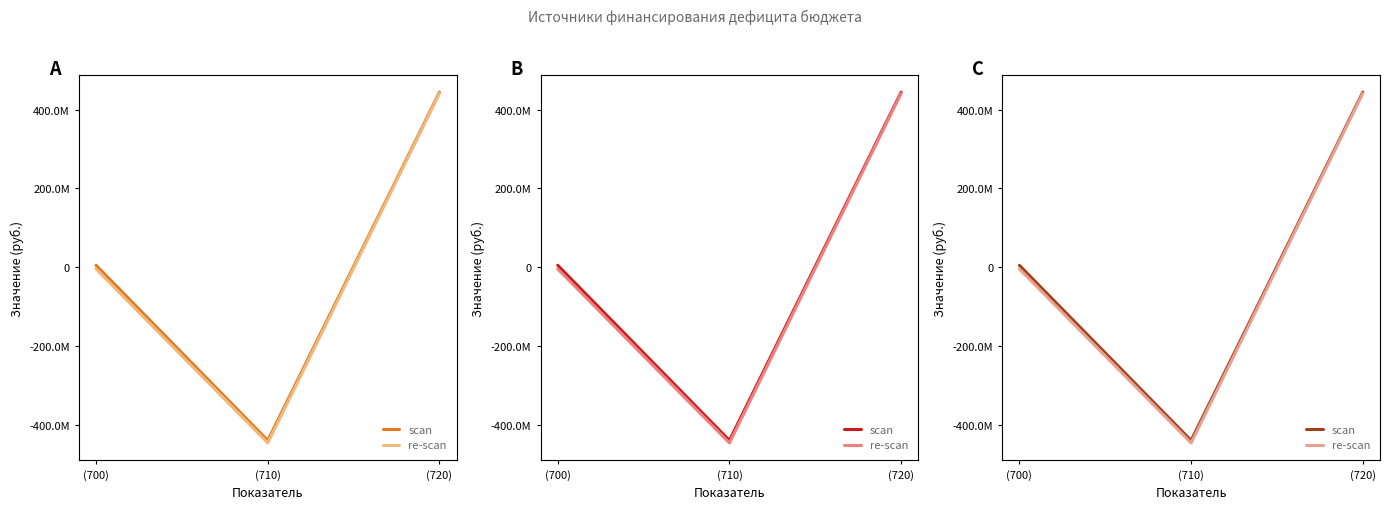

Reading left to right, list all the values displayed in this chart.

scan: 5088873.5	-438986193.5	444075066.9
re-scan: -4161612.9	-445255737.3	441094124.4